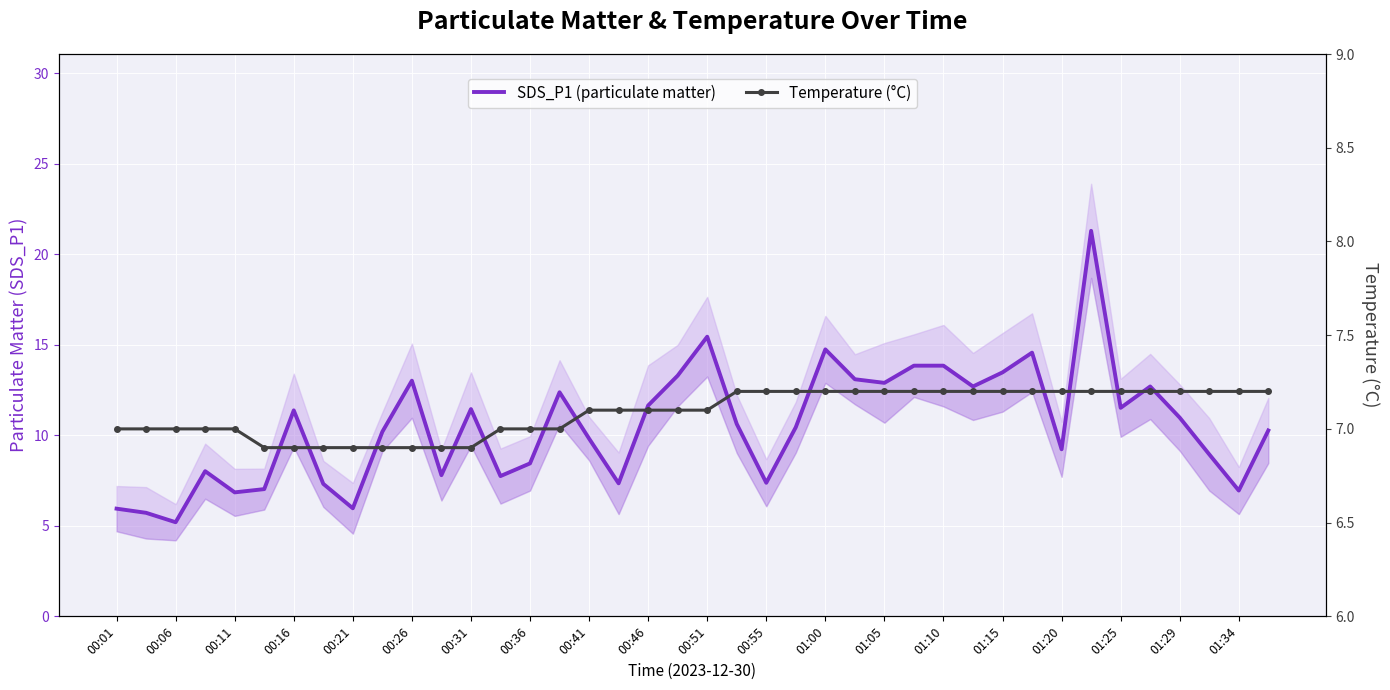

Is it true that Temperature (°C) equals 11.9 at 00:51?

False